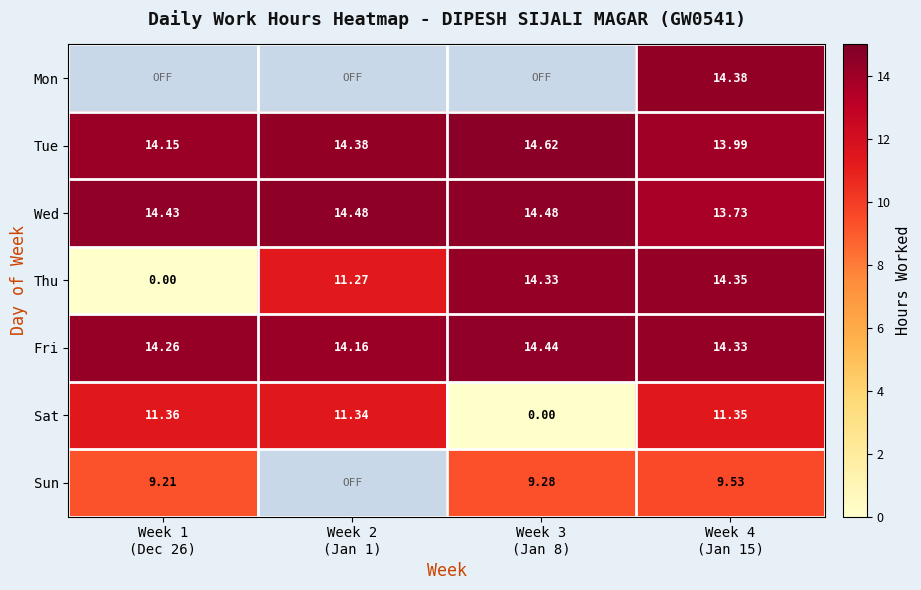

Which series changed the most between Week 3 (Jan 8) and Week 4 (Jan 15)?

Sat